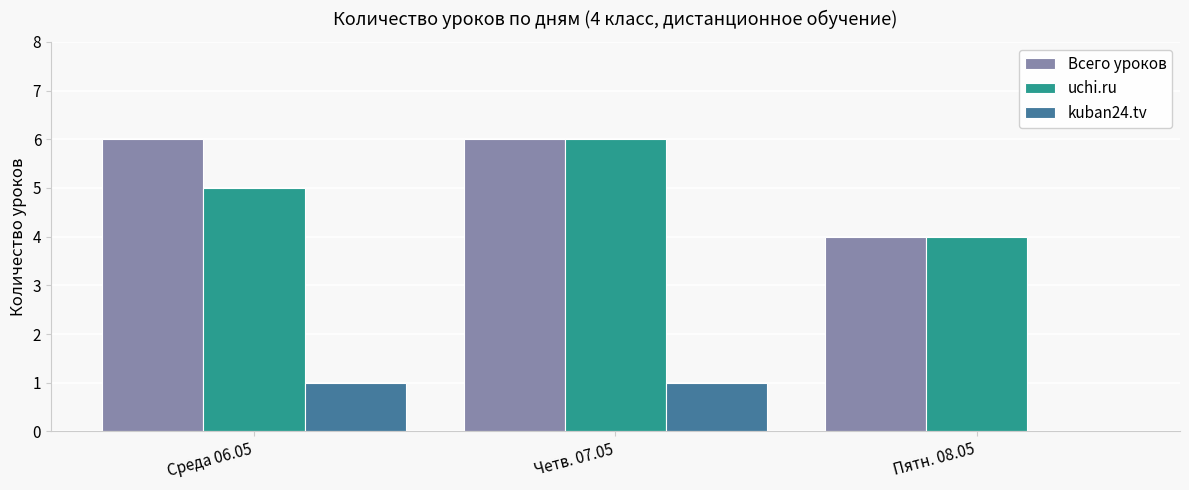

How many groups of bars are there?

3